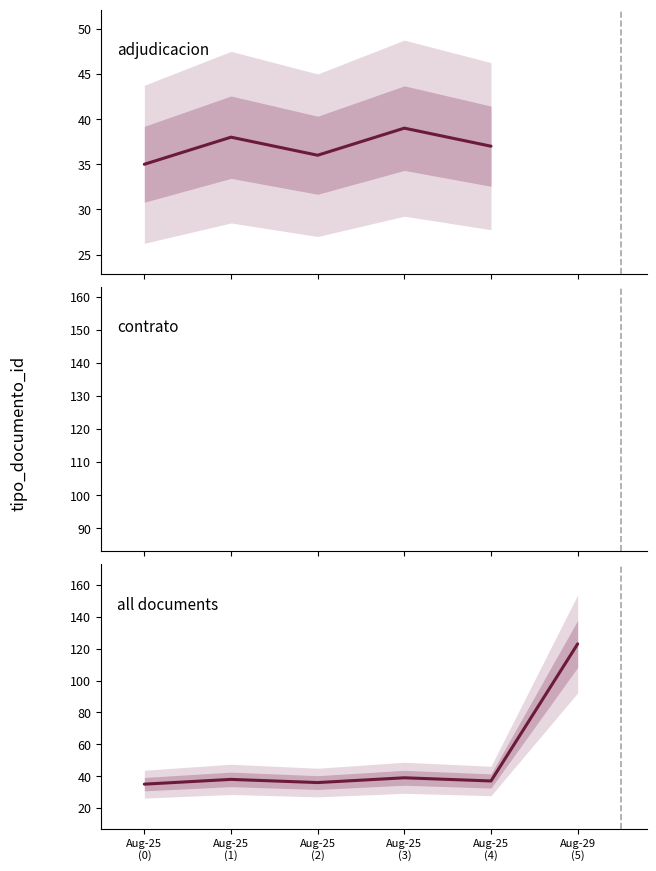

How many values are below 37?

2